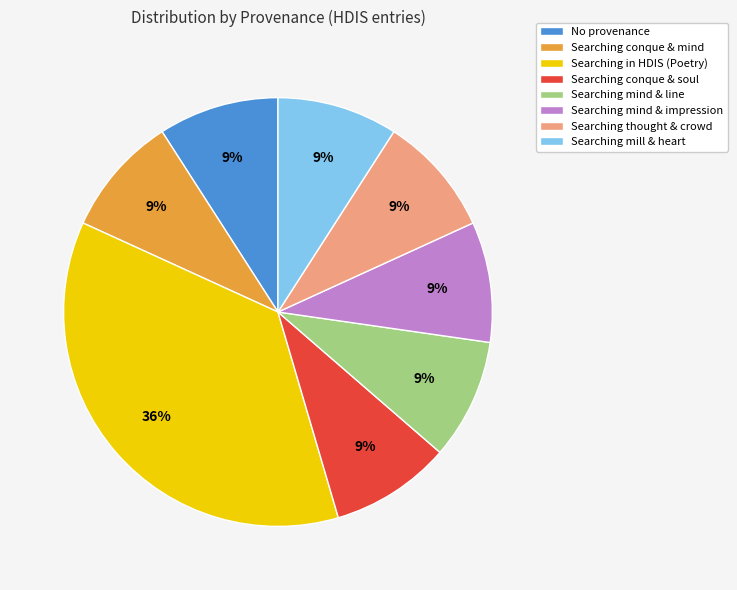

What percentage is the Searching conque & soul slice, to the nearest percent?

9%